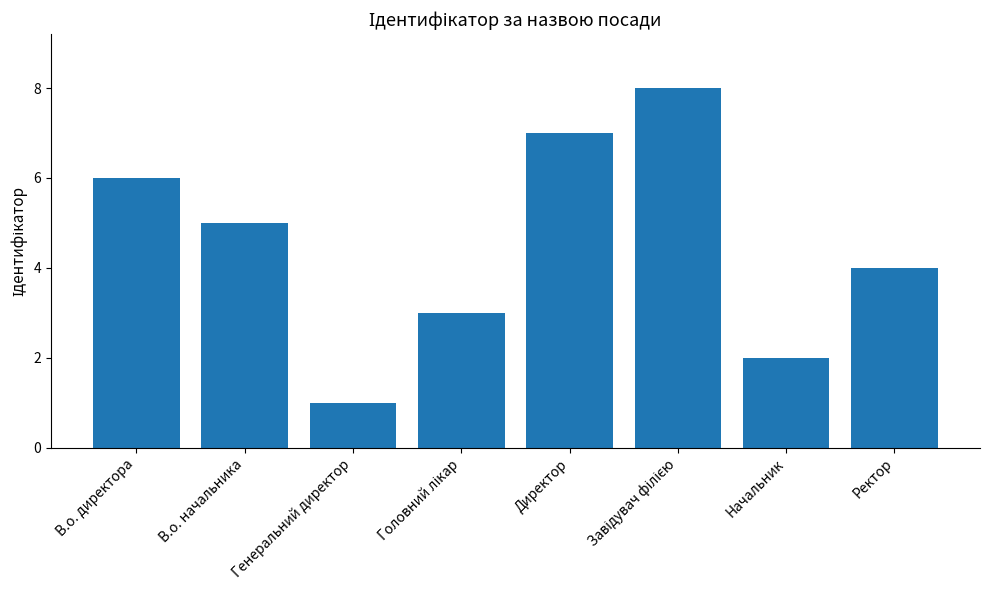

What is the sum of all values?

36